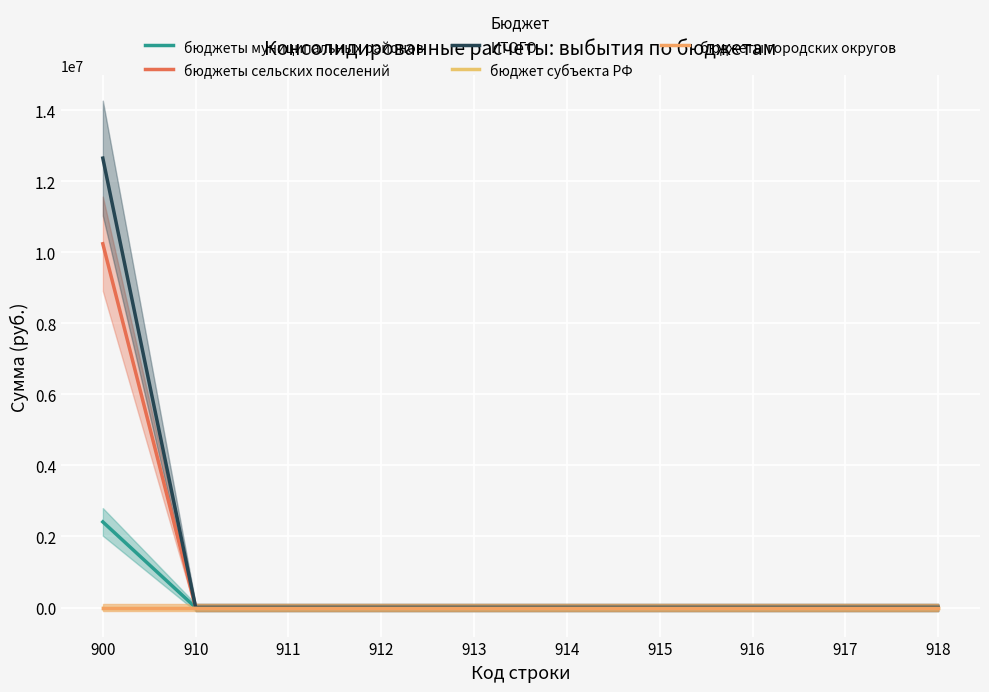

How many values in бюджеты муниципальных районов are above zero?

1